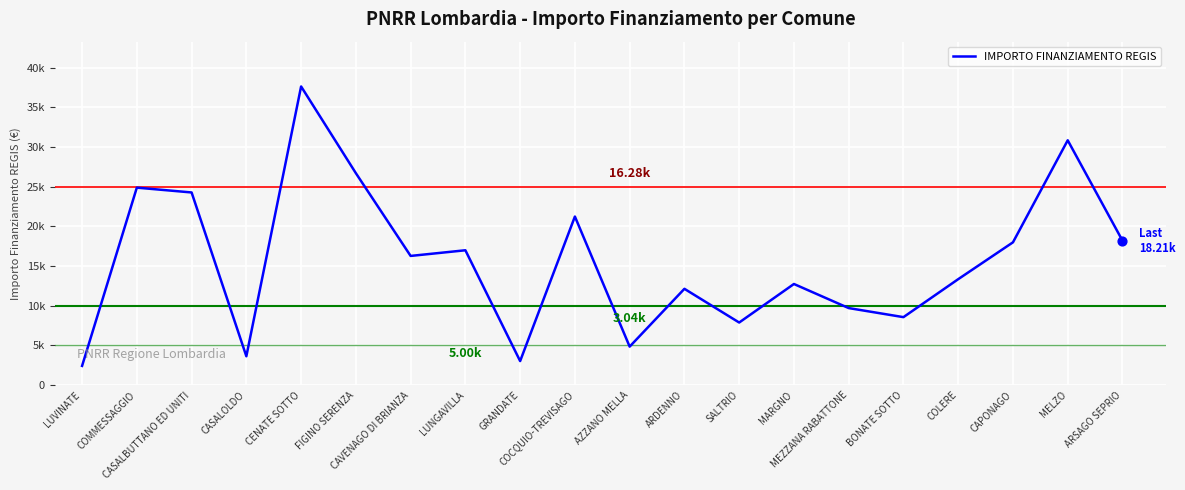

Approximately how many times larger is the value at GRANDATE compared to MEZZANA RABATTONE?

0.3